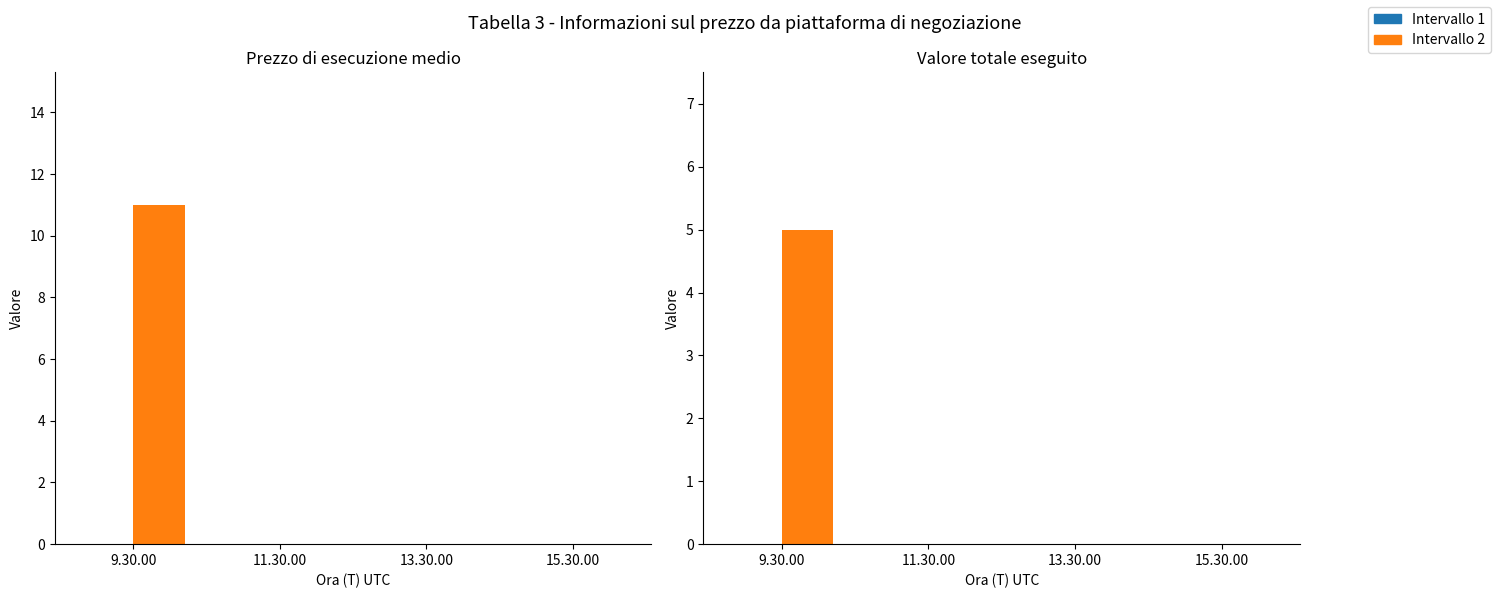

Does the chart contain stacked bars?

No